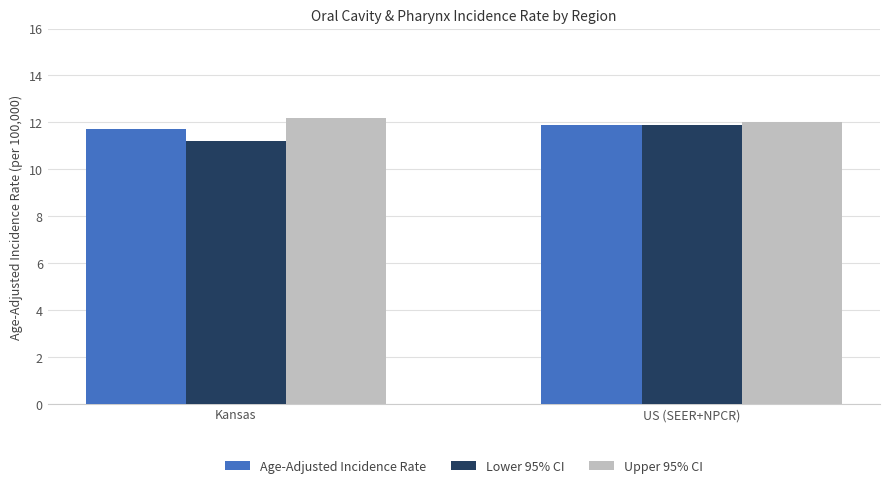

Reading right to left, extract all data points from this chart.

Age-Adjusted Incidence Rate: 11.9	11.7
Lower 95% CI: 11.9	11.2
Upper 95% CI: 12.0	12.2